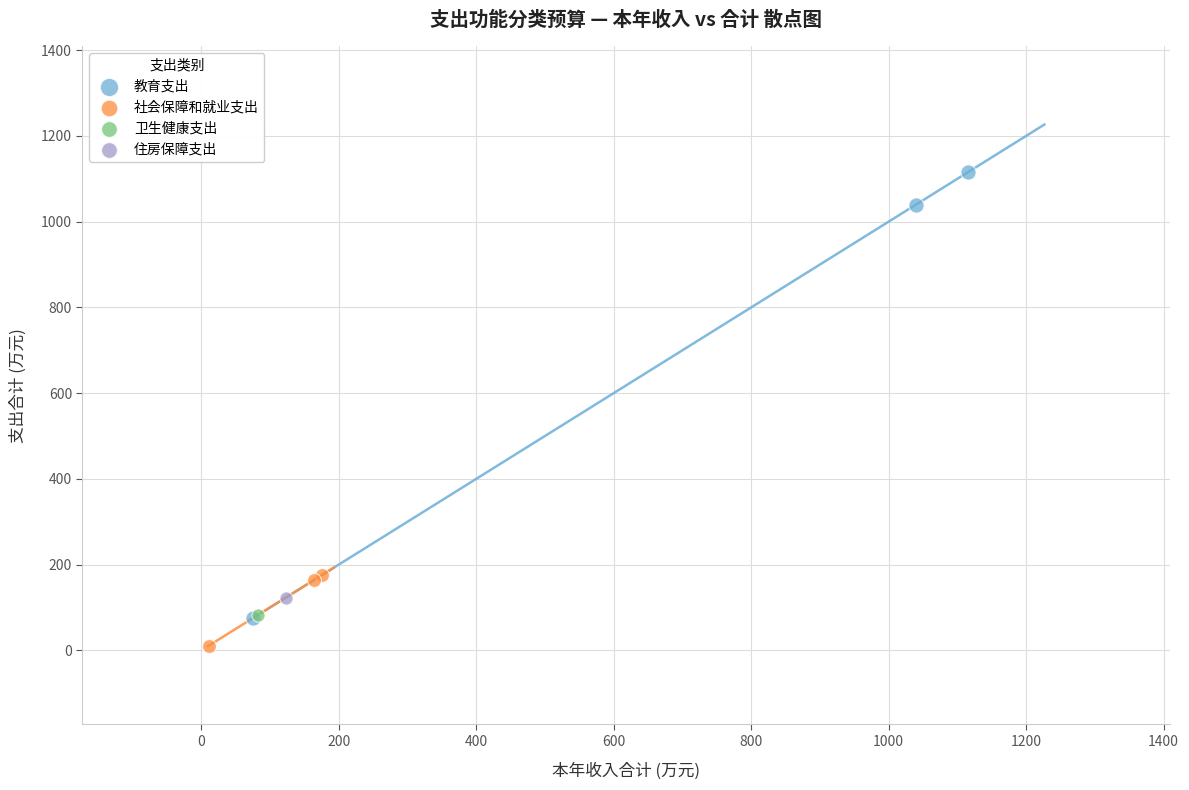

Which series reaches the minimum Y coordinate?

社会保障和就业支出